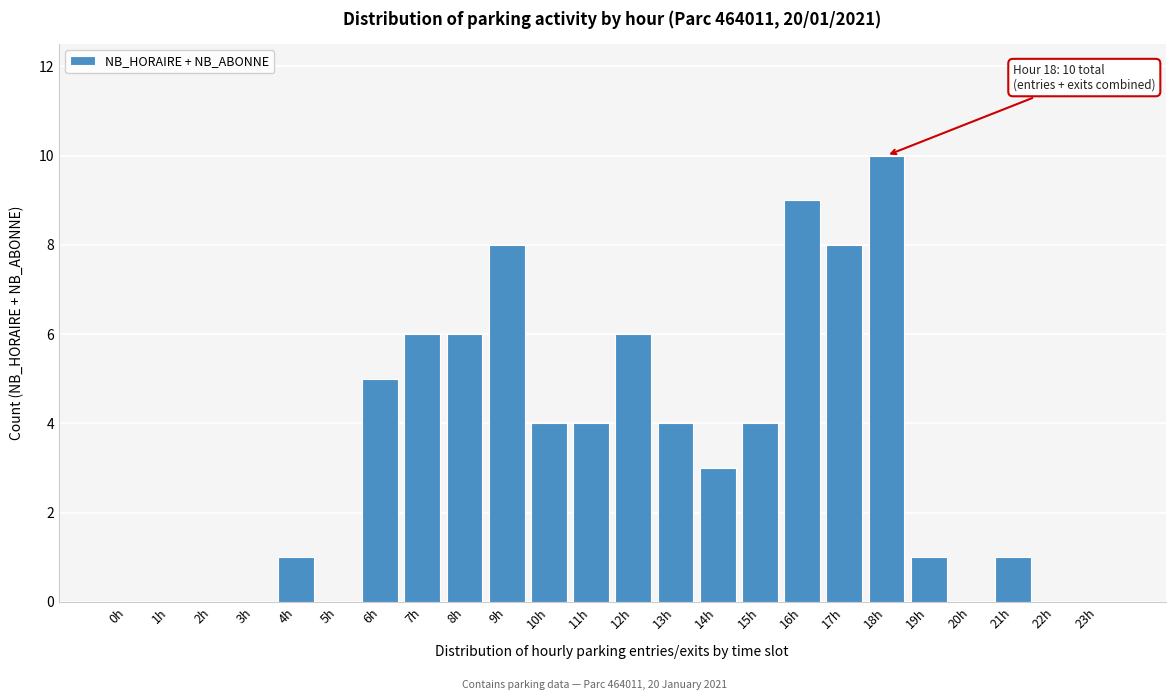

Reading left to right, list all the values displayed in this chart.

0h=0	1h=0	2h=0	3h=0	4h=1	5h=0	6h=5	7h=6	8h=6	9h=8	10h=4	11h=4	12h=6	13h=4	14h=3	15h=4	16h=9	17h=8	18h=10	19h=1	20h=0	21h=1	22h=0	23h=0